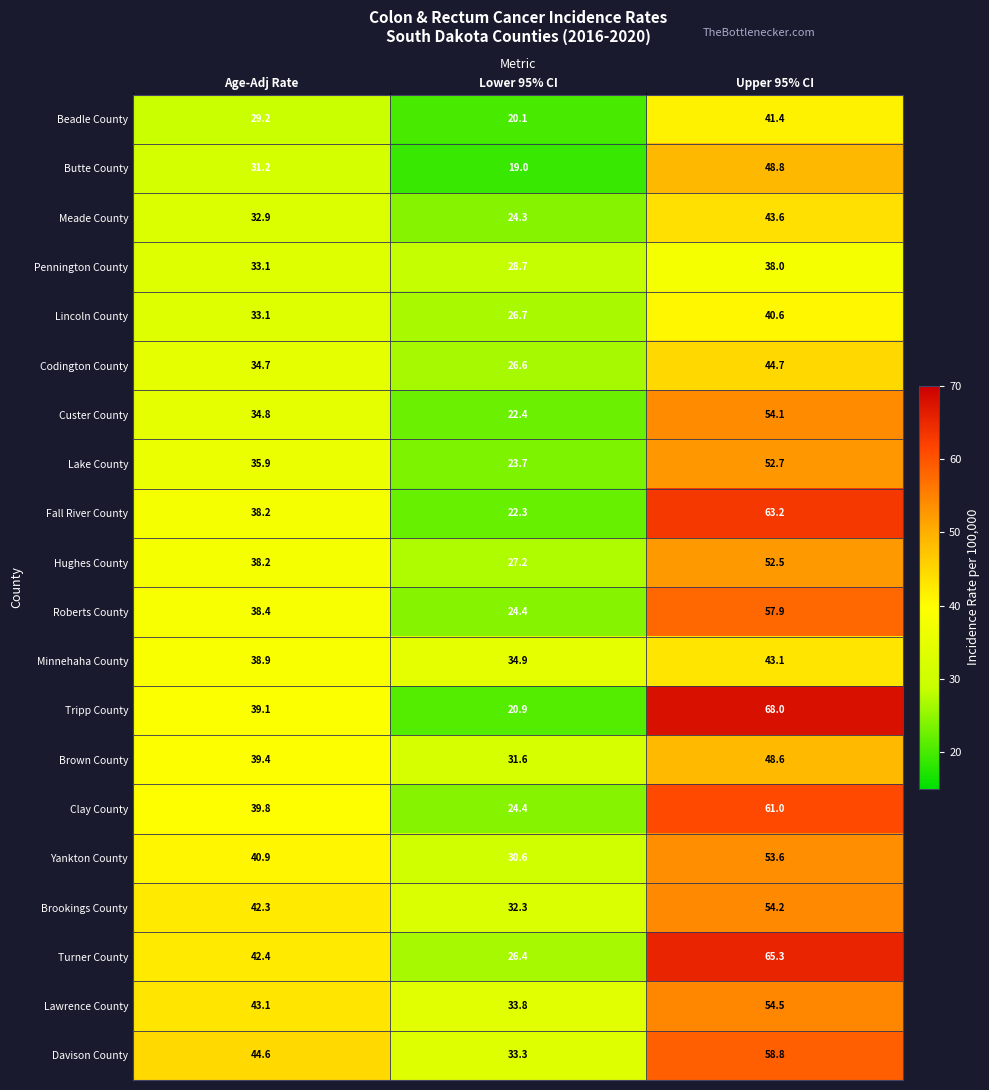

What is the difference between the maximum and second lowest values in the Brown County series?

9.2